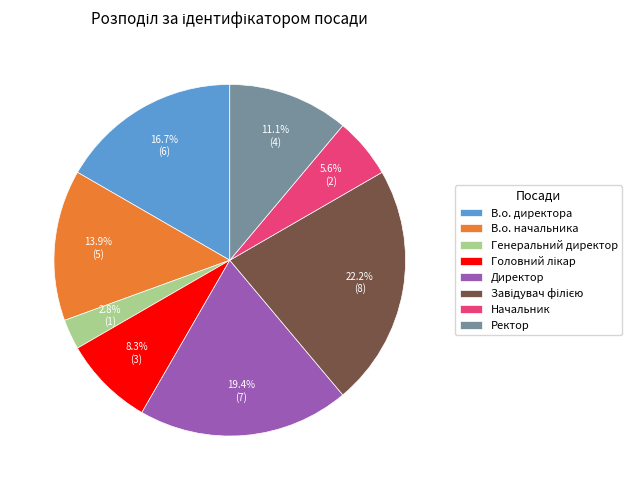

What percentage is NOT represented by В.о. директора?

83.3%